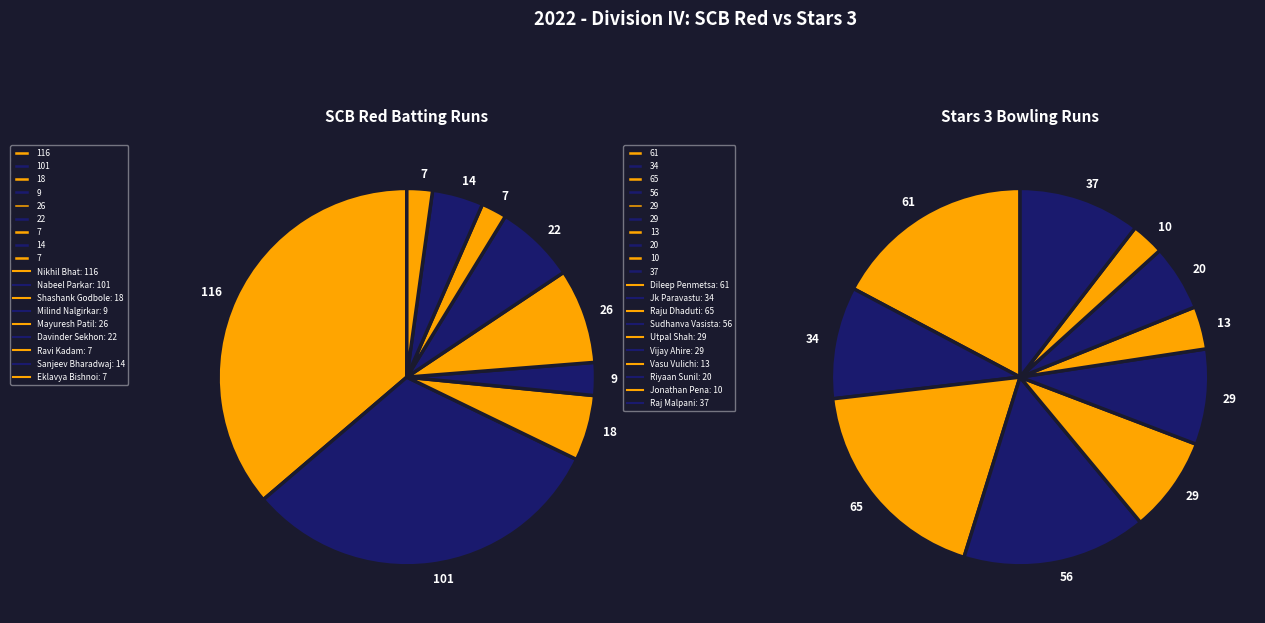

Rank the categories by value from highest to lowest.

Nikhil Bhat, Nabeel Parkar, Mayuresh Patil, Davinder Sekhon, Shashank Godbole, Sanjeev Bharadwaj, Milind Nalgirkar, Ravi Kadam, Eklavya Bishnoi